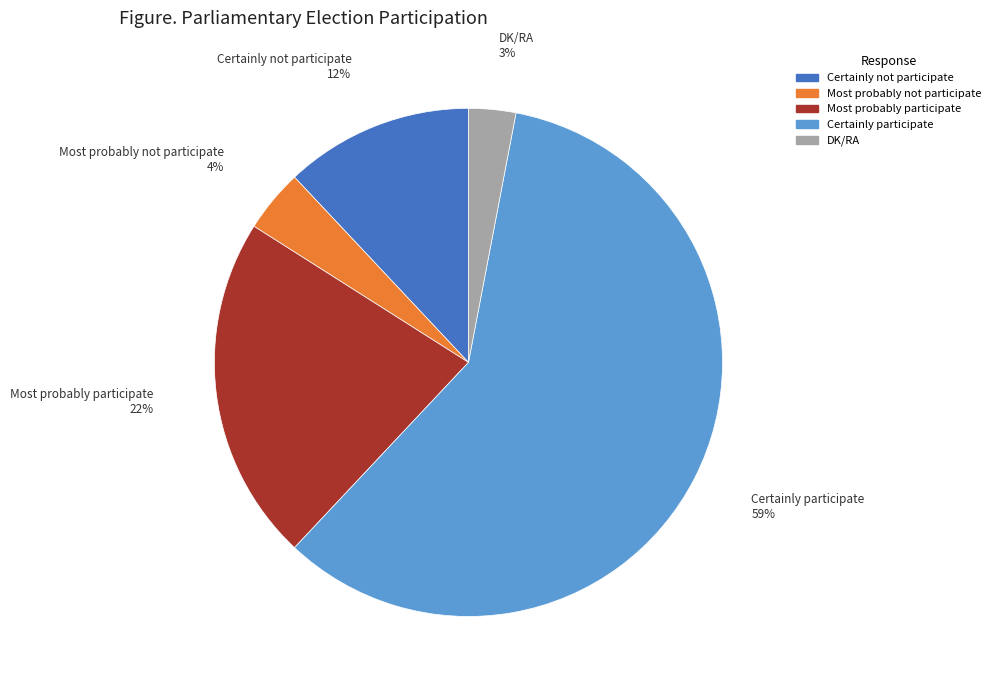

To the nearest percent, what portion does DK/RA represent?

3%